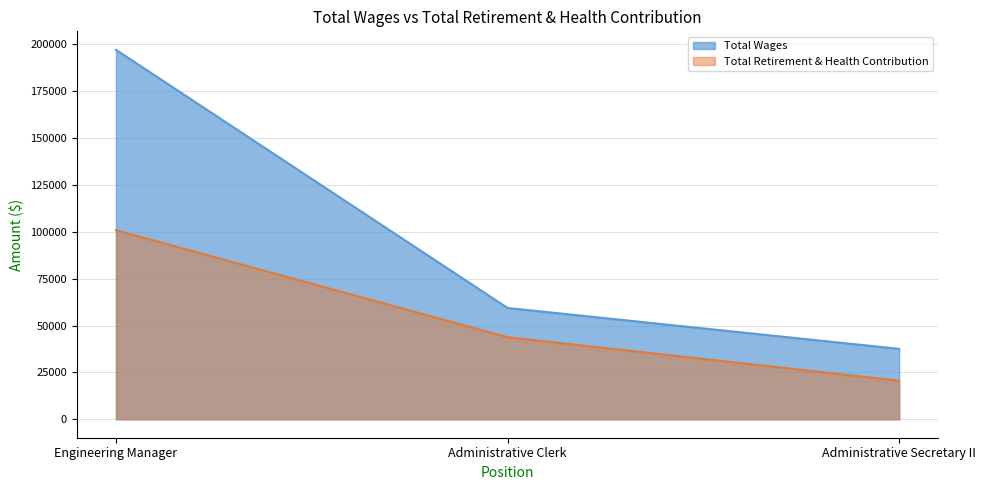

Which series has the largest total across all categories?

Total Wages